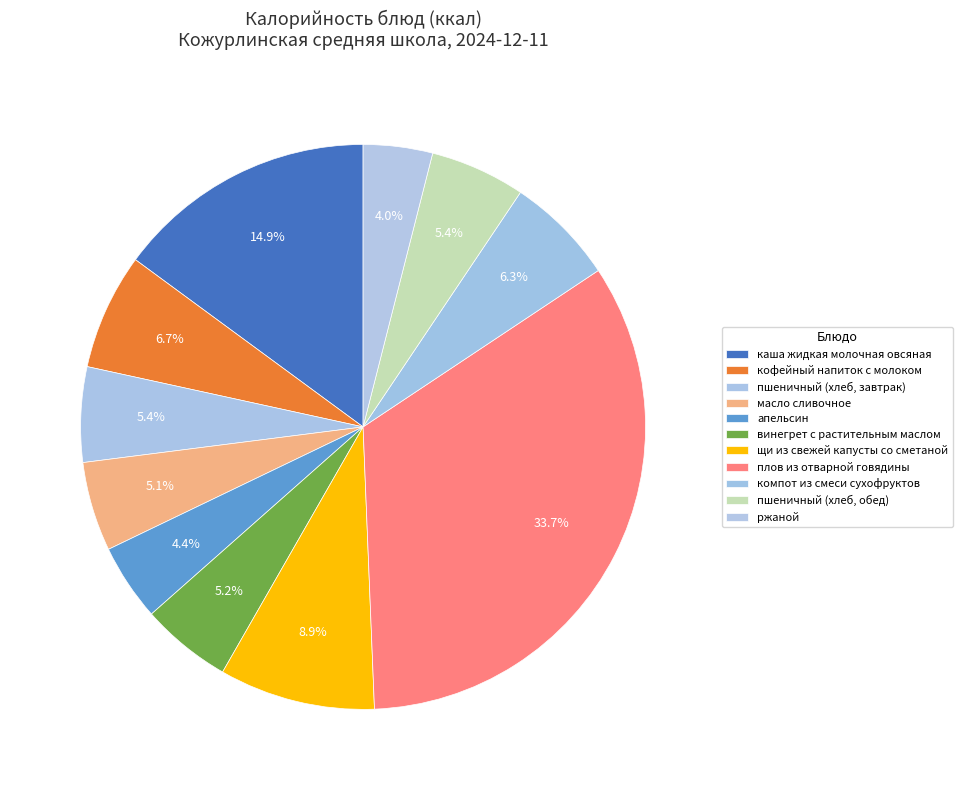

Count the number of slices in the pie.

11